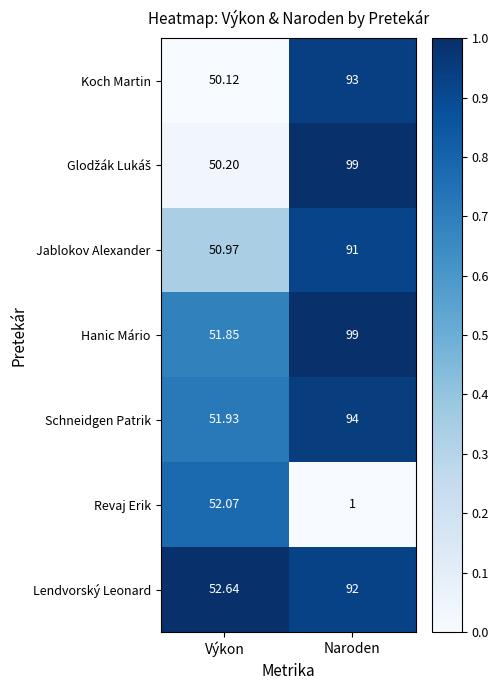

What is the difference between the highest and lowest values at Výkon?

2.5